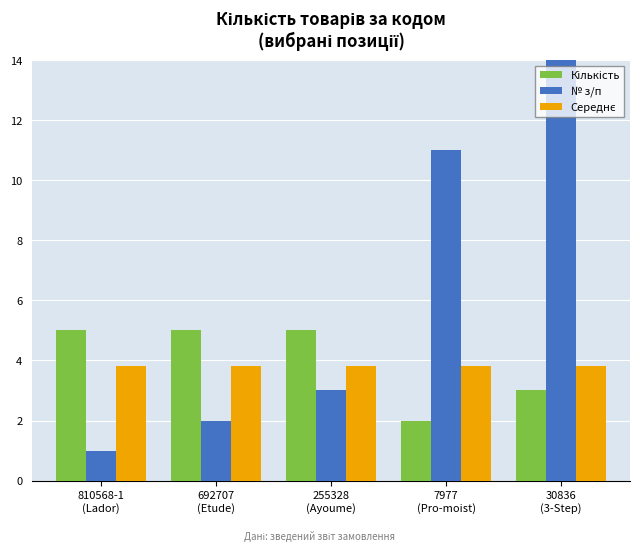

What is the total value across all series at 30836
(3-Step)?

20.8